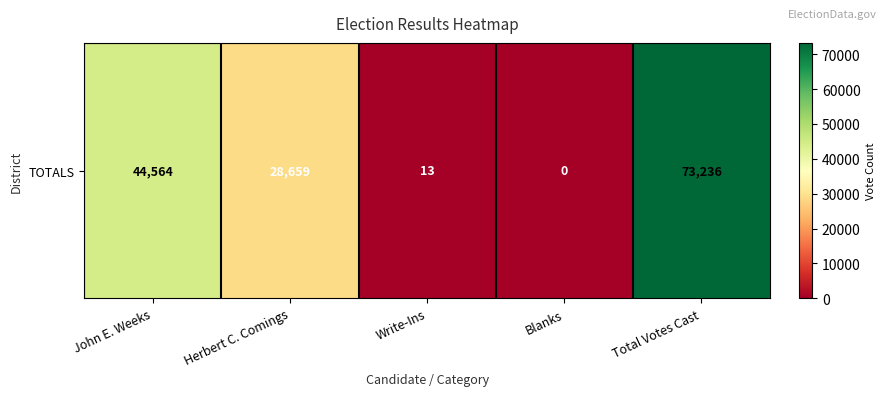

True or false: the data shows 18028 at Herbert C. Comings.

False